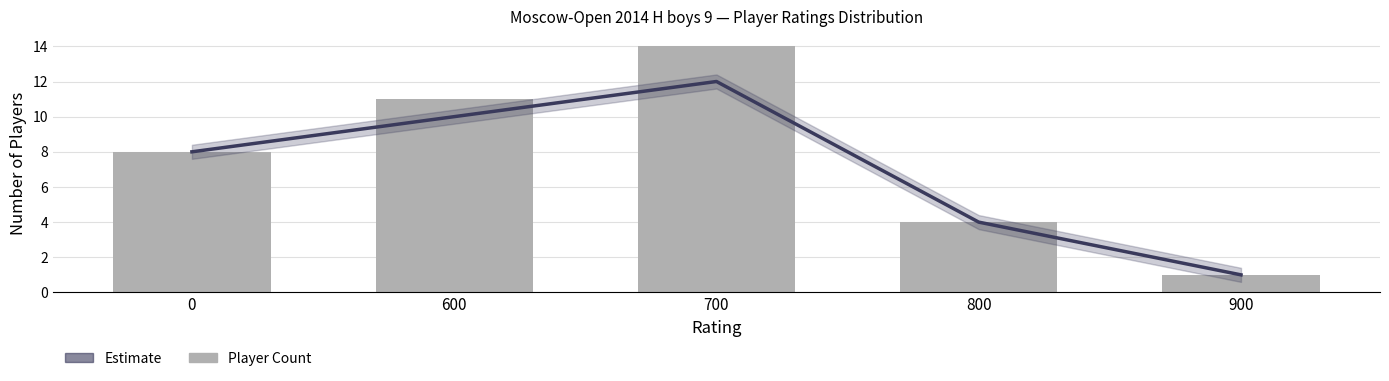

The value of Estimate at 600 is 16. True or false?

False